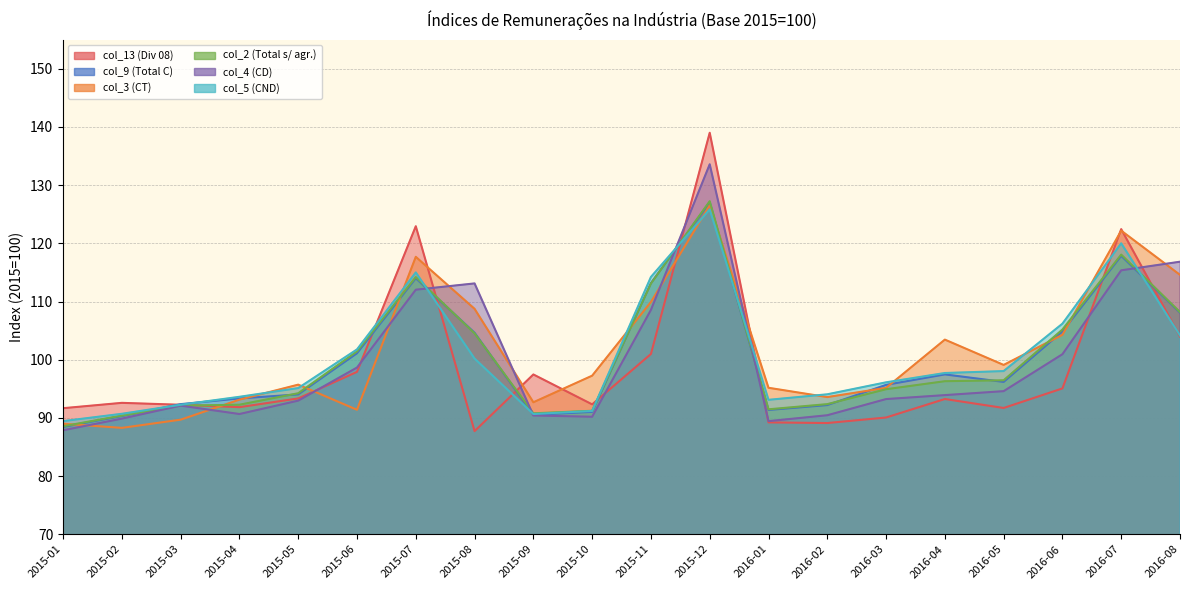

Where does the col_4 (CD) series first go above 93?

2015-06